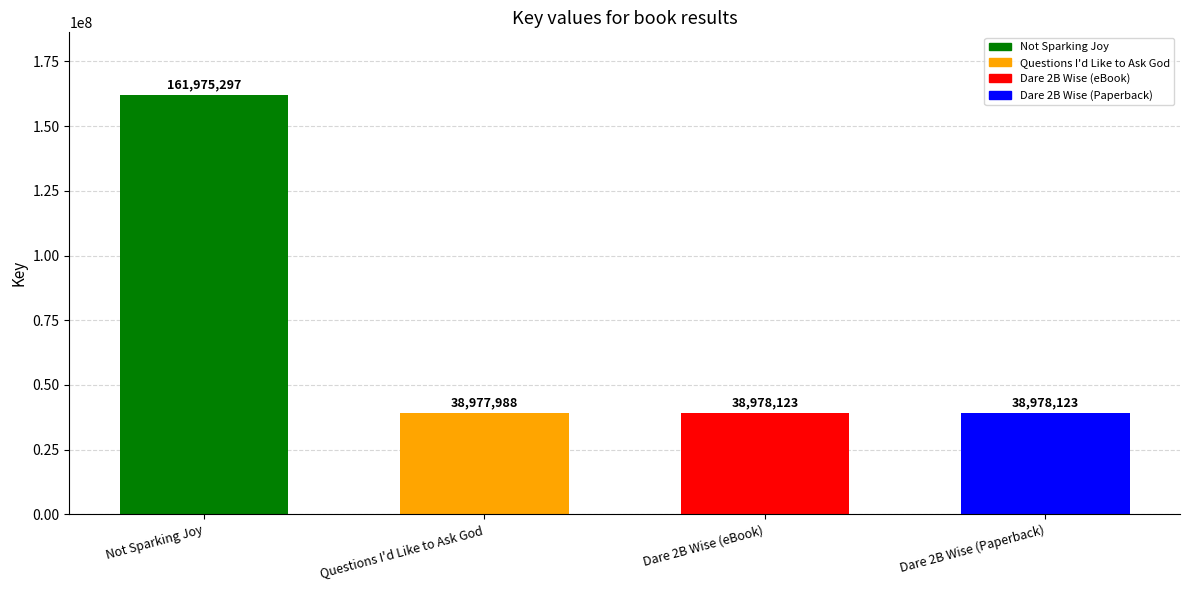

Reading right to left, extract all data points from this chart.

Dare 2B Wise (Paperback)=38978123	Dare 2B Wise (eBook)=38978123	Questions I'd Like to Ask God=38977988	Not Sparking Joy=161975297